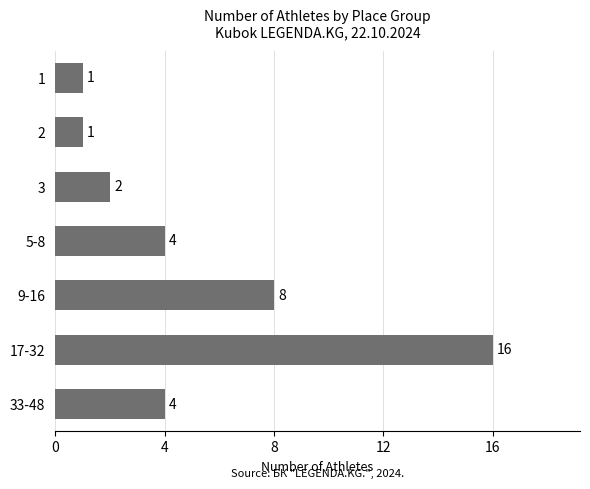

Is it true that the value at 3 is 2?

True